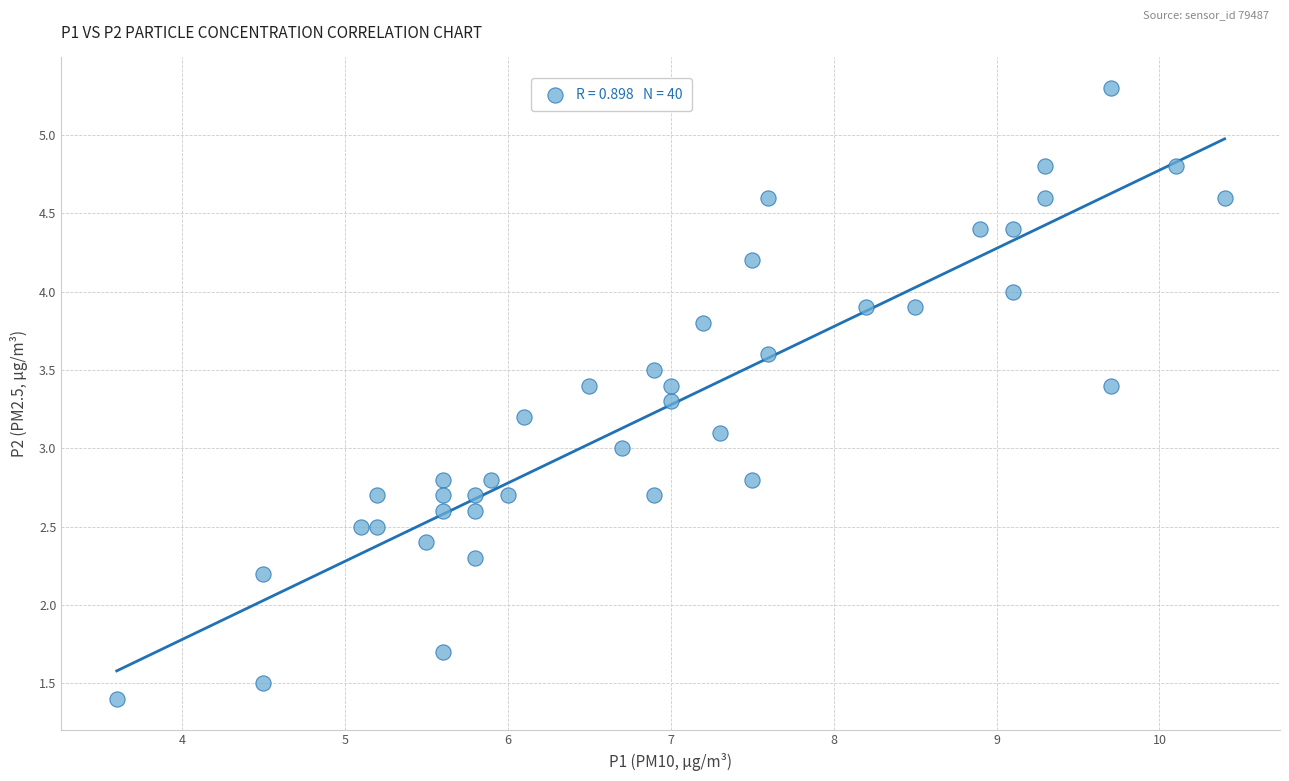

What is the range of X values (max minus min)?

6.8